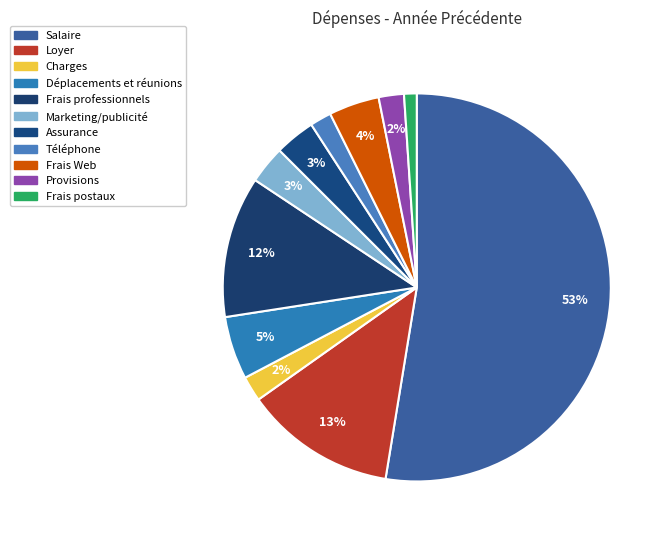

Approximately how many times larger is the value at Frais Web compared to Loyer?

0.3